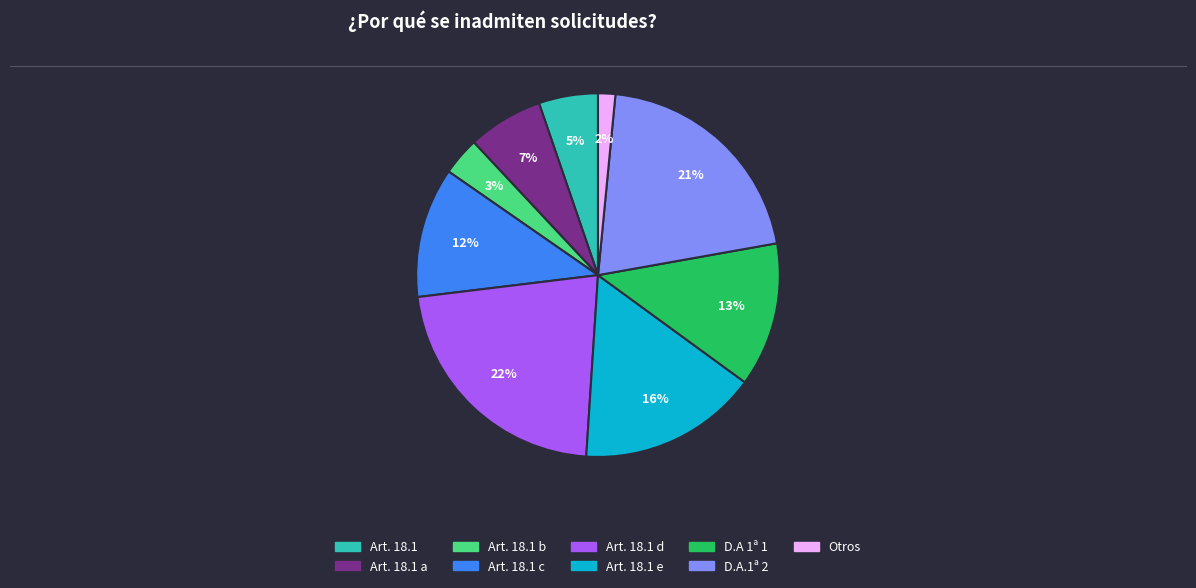

Is there a majority slice in this chart?

No